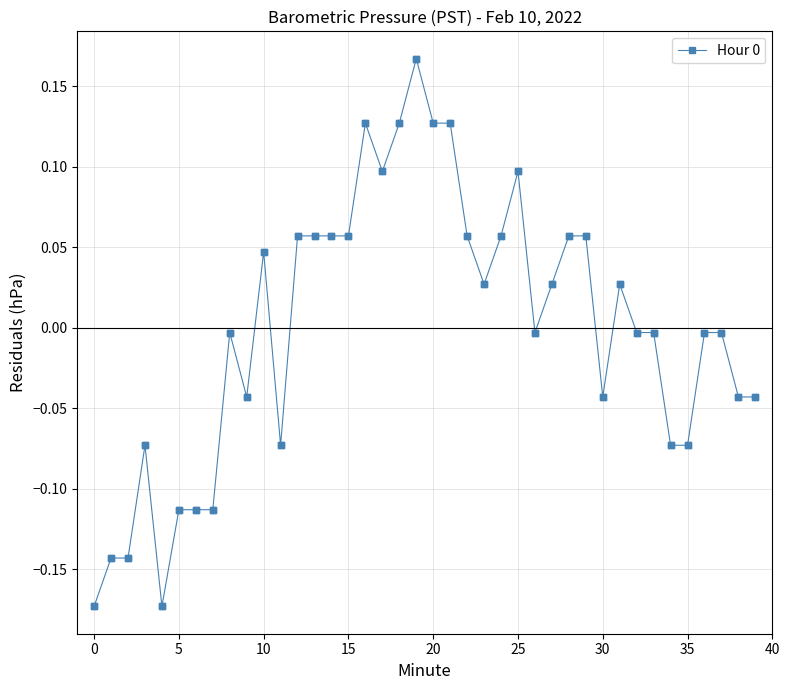

True or false: the data has more than 1 interior local peaks.

True